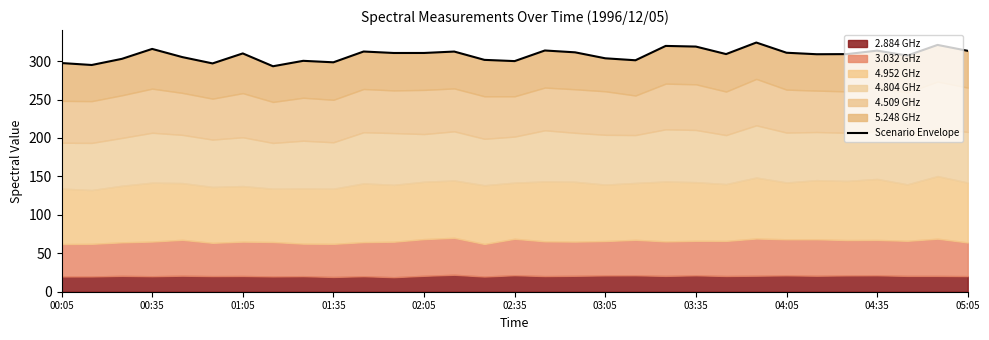

What value does the data have at 04:05?

310.9